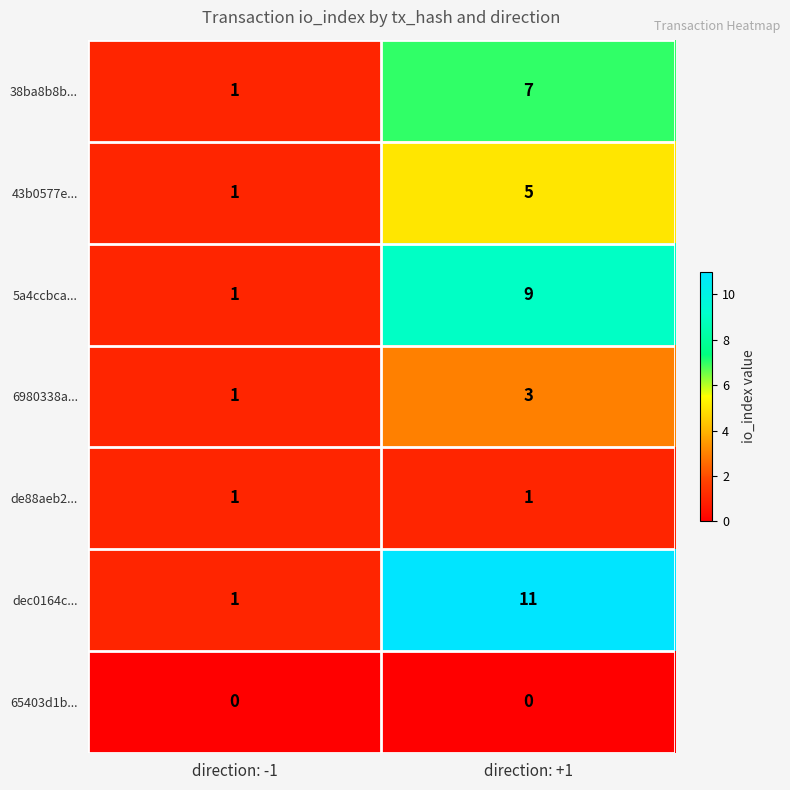

The 38ba8b8b... series shows 2 at direction: -1. True or false?

False